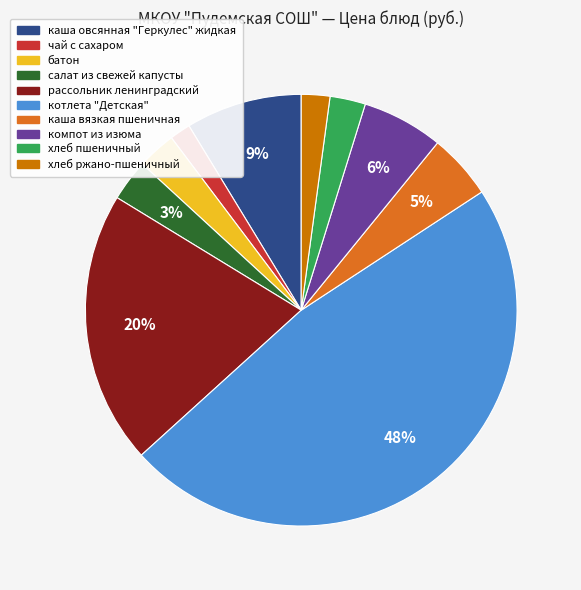

To the nearest percent, what is the average slice percentage?

10%